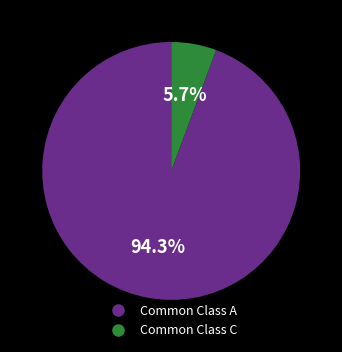

Is there any slice that represents more than half of the pie?

Yes